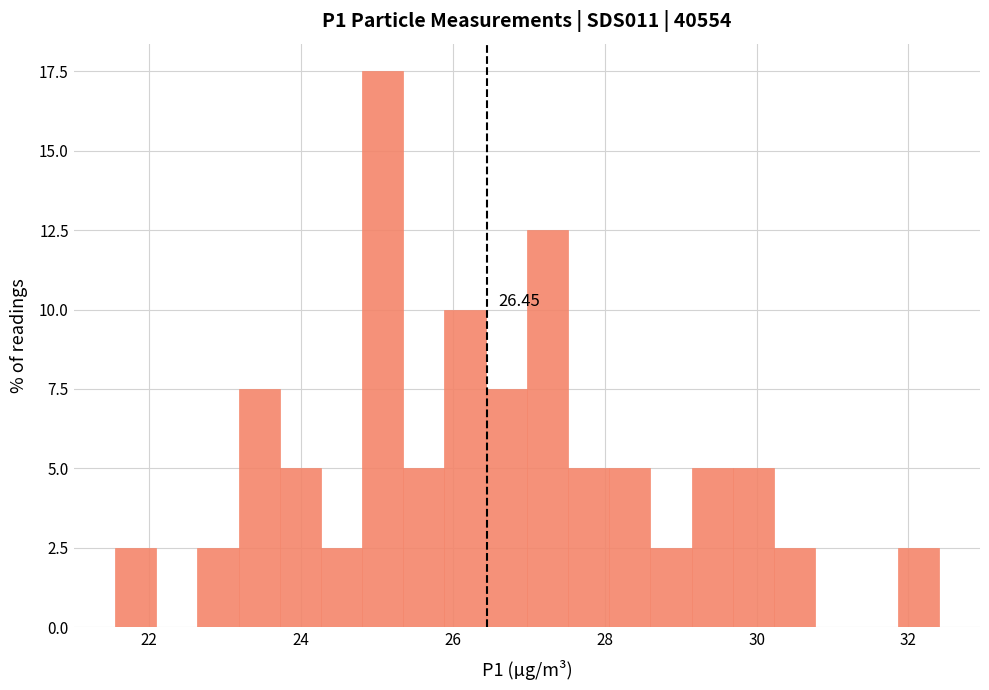

Read against the x-axis, roughly where is the centre of the tallest bar?

25.0